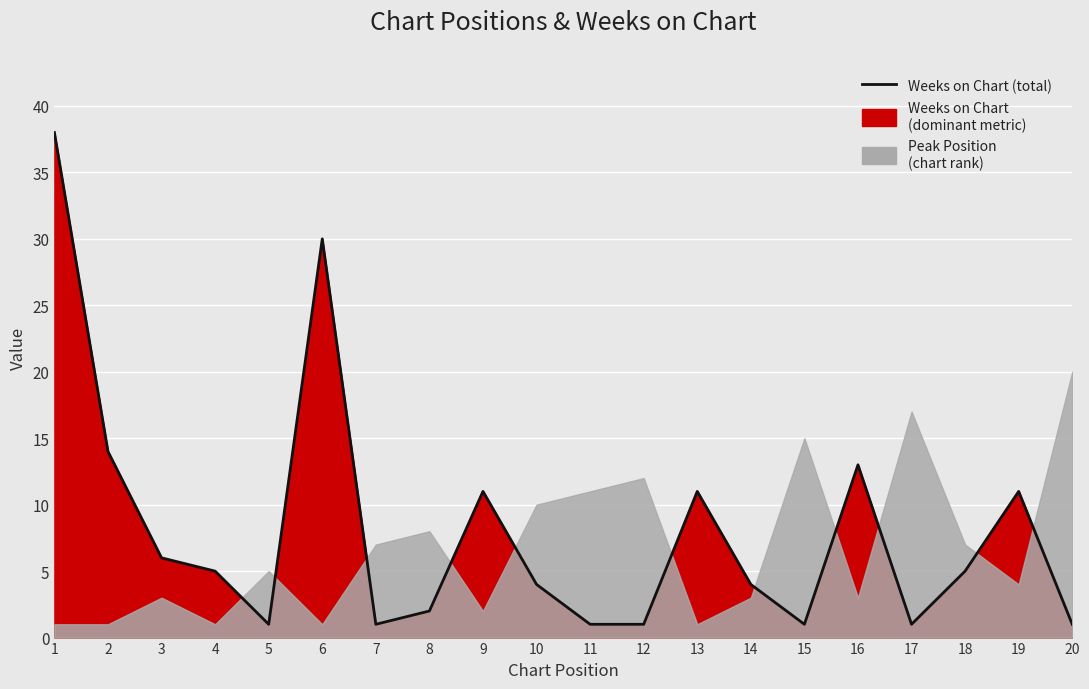

Reading left to right, what are all the values shown in this chart?

38	14	6	5	1	30	1	2	11	4	1	1	11	4	1	13	1	5	11	1